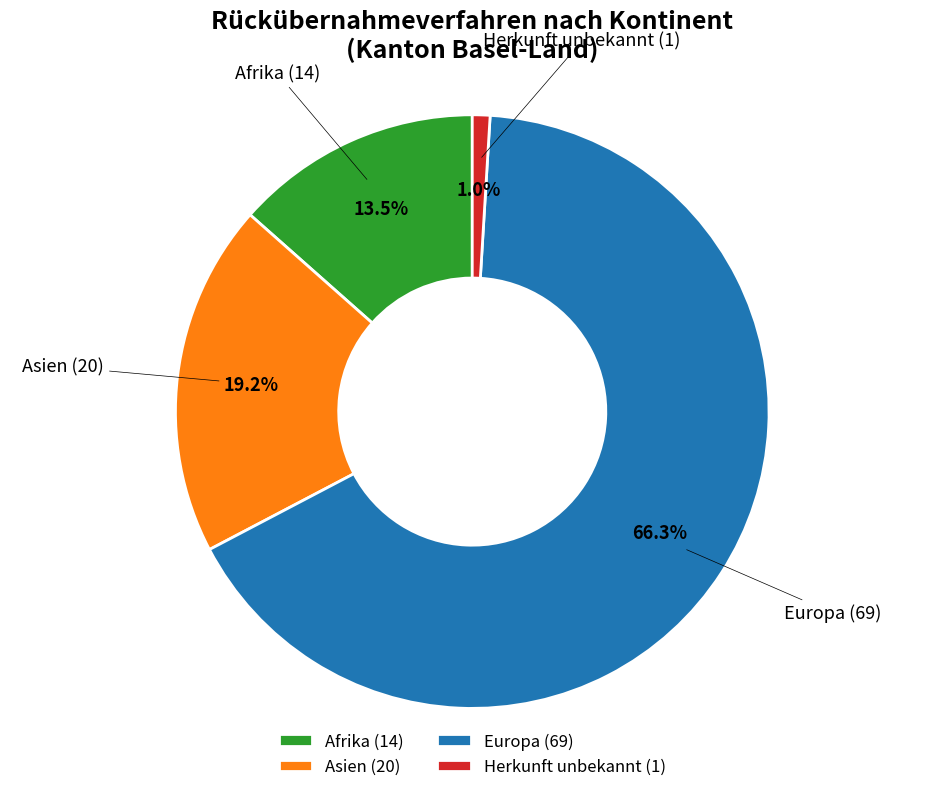

What is the majority slice?

Europa